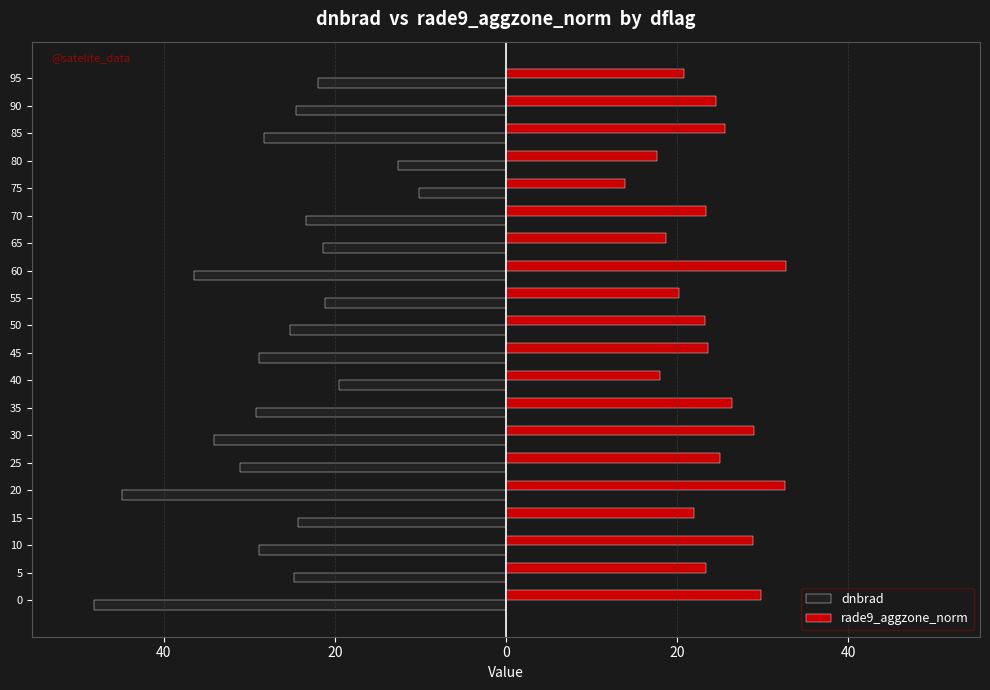

What is the difference between the maximum and minimum values in the dnbrad series?

38.0